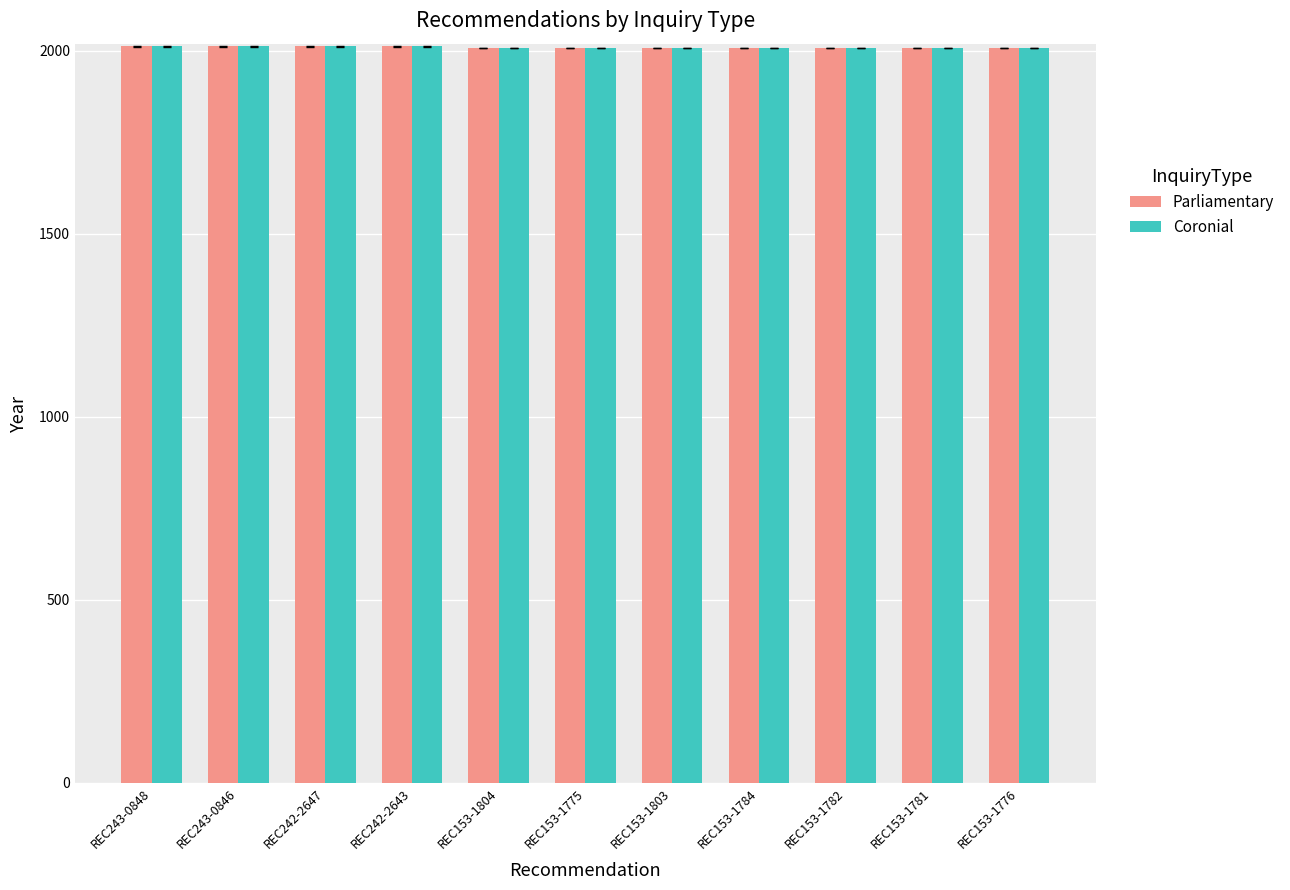

What is the sum of the Parliamentary values at REC153-1782 and REC153-1784?

4016